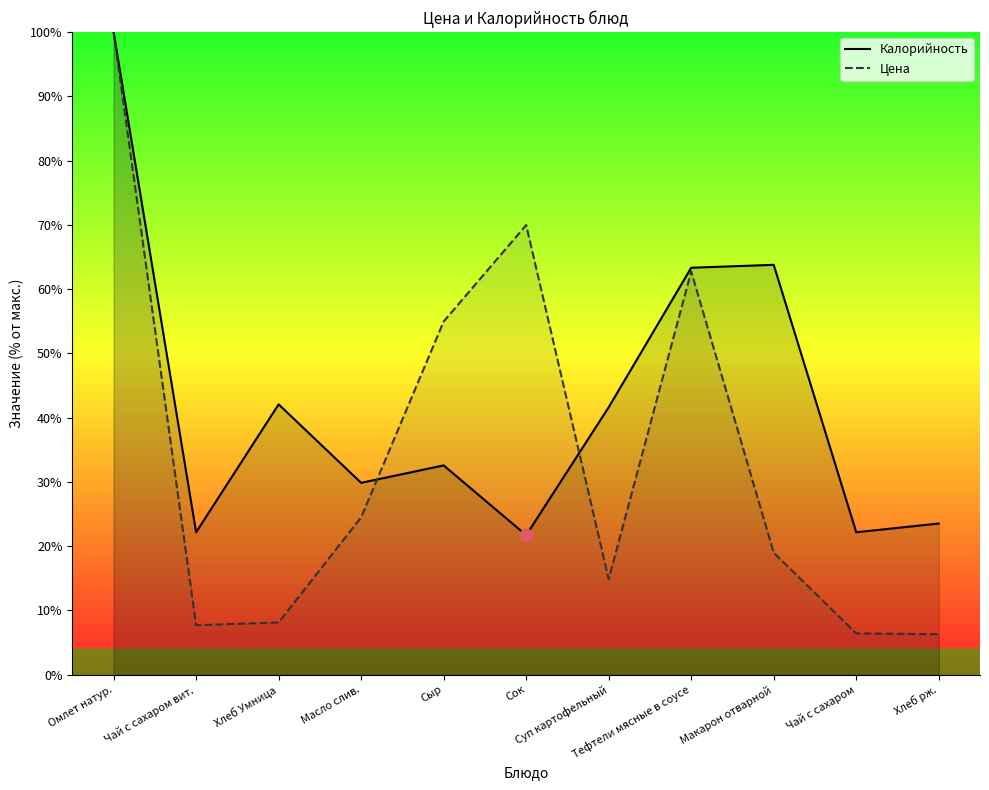

Which series has the largest total across all categories?

Калорийность